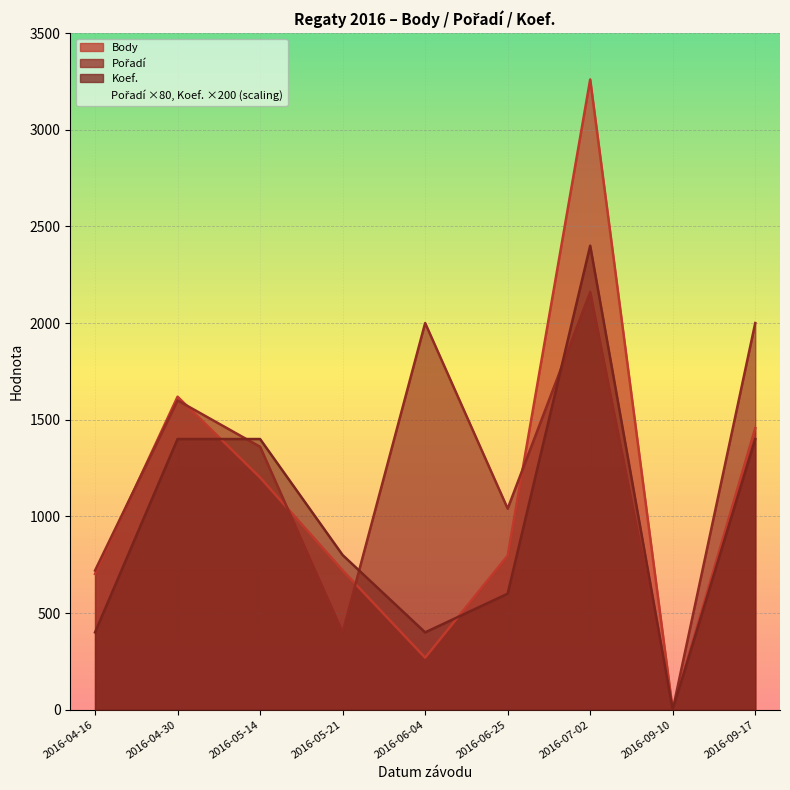

What is the label of the 1st point from the right?

2016-09-17